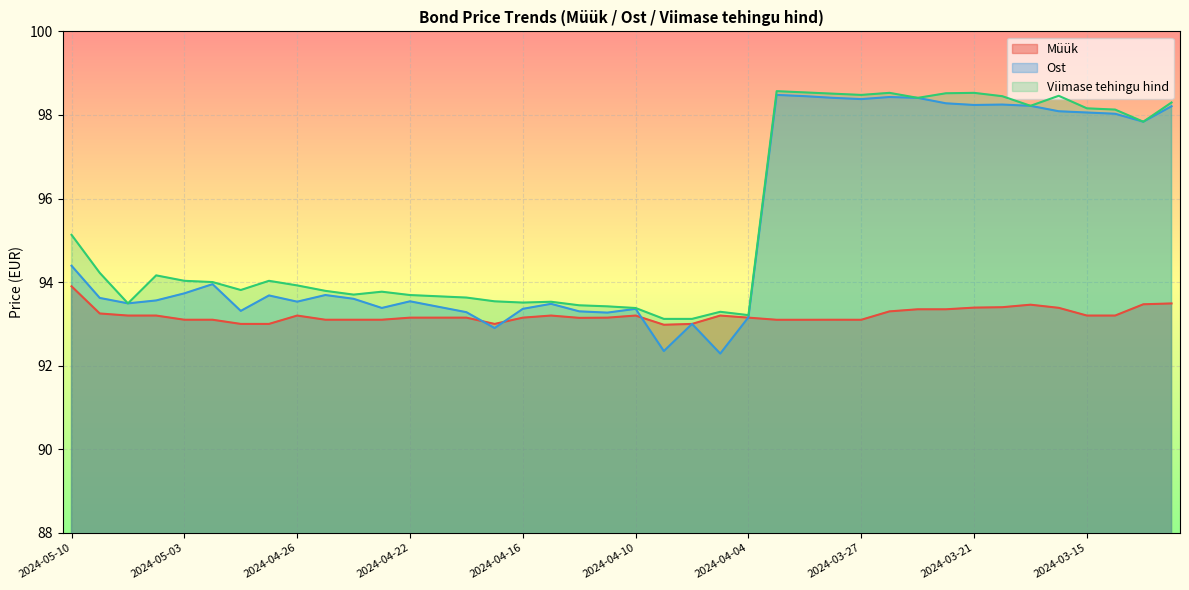

True or false: Ost and Müük intersect in this chart.

True